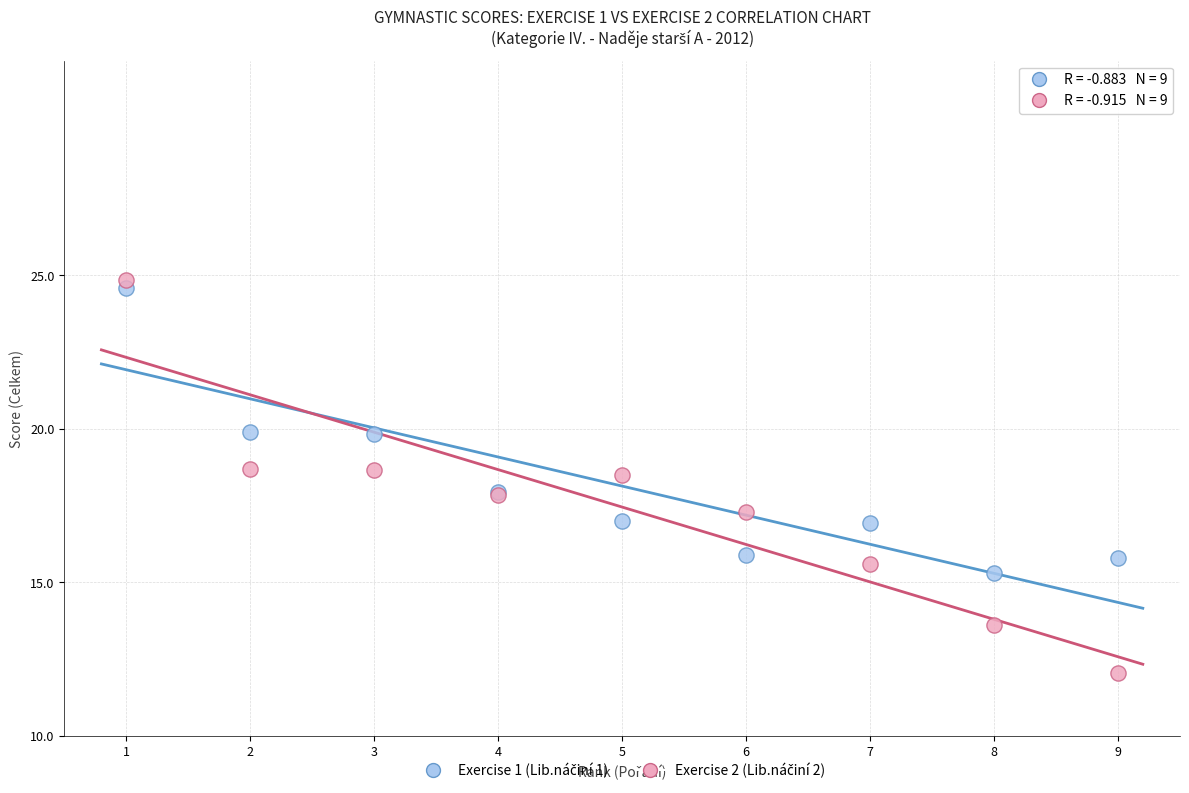

What is the X range (max minus min) for the scatter plot?

8.0